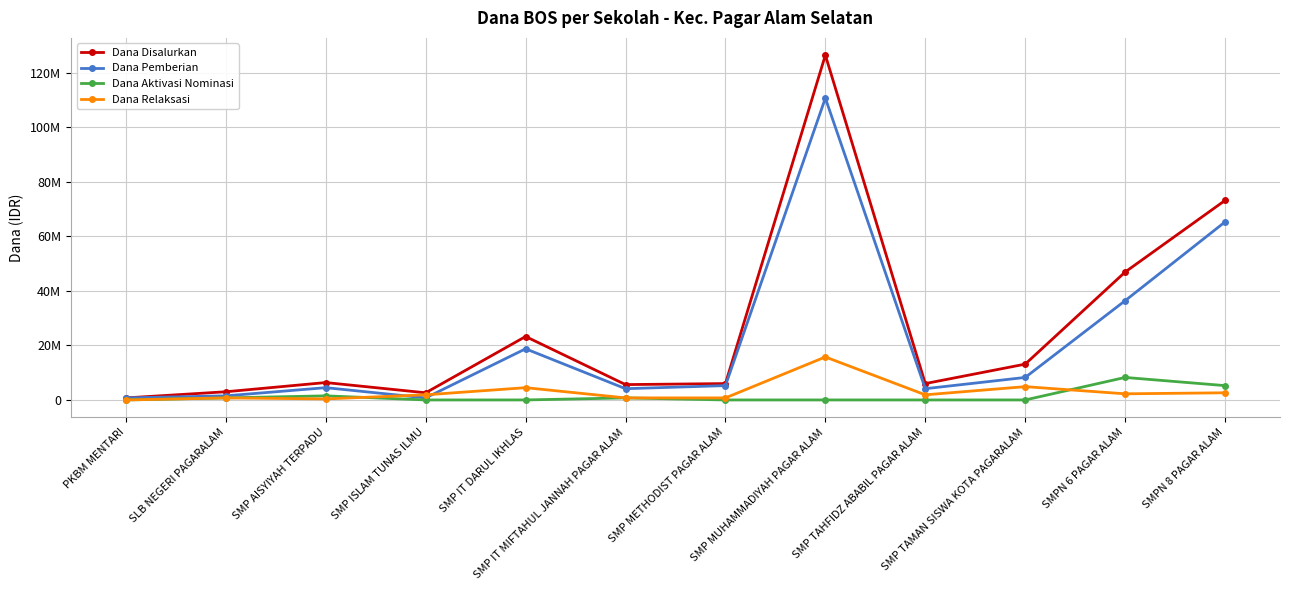

At which label does Dana Disalurkan reach its minimum?

PKBM MENTARI